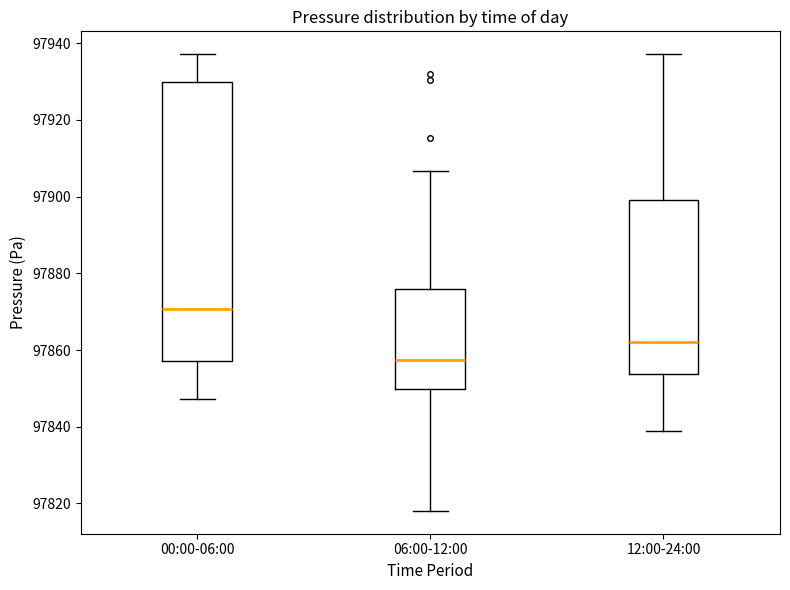

Which box has the lowest median line?

06:00-12:00